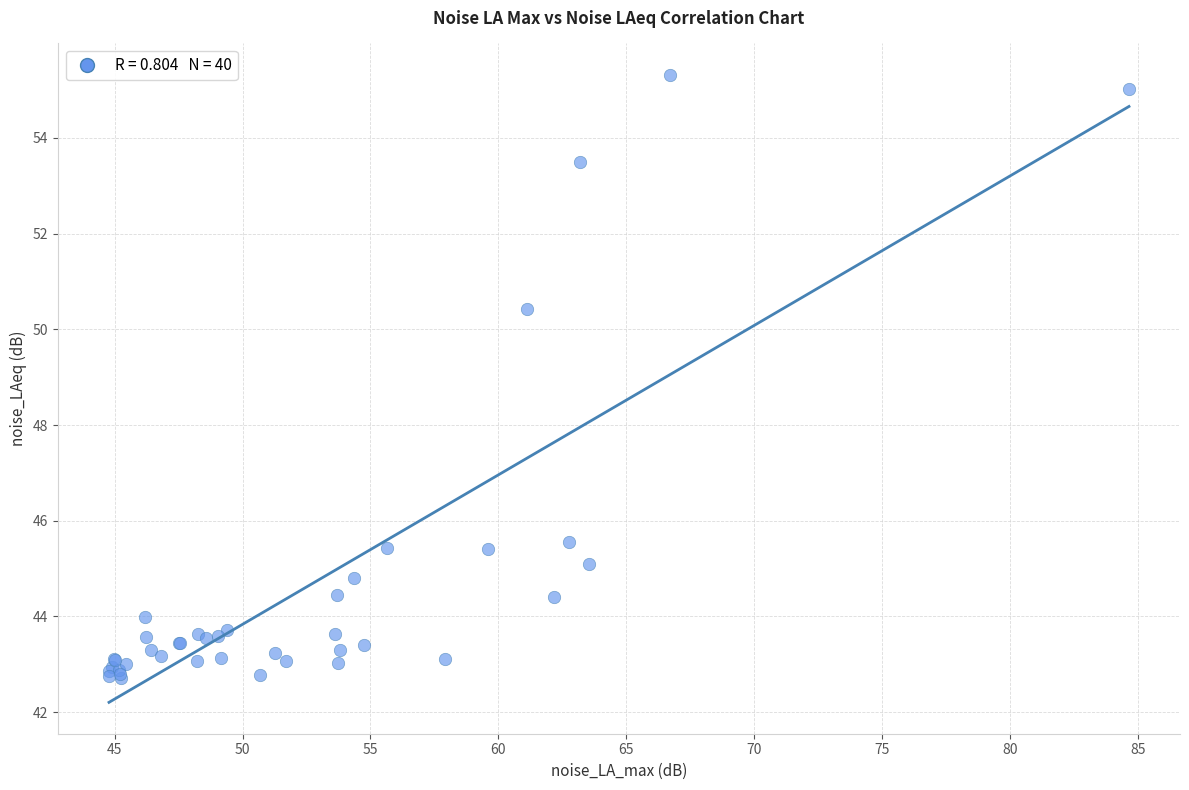

What Y value in the scatter plot is closest to 49?

50.4